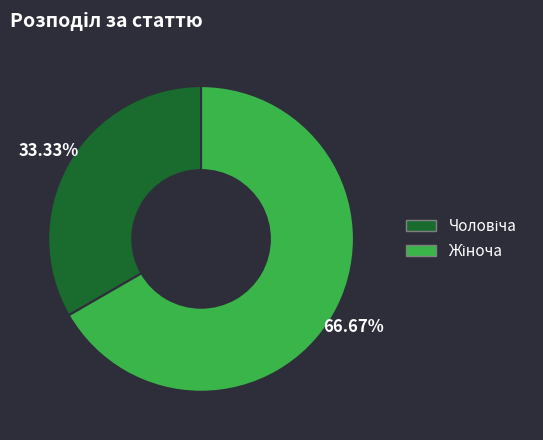

Is there any slice that represents more than half of the pie?

Yes